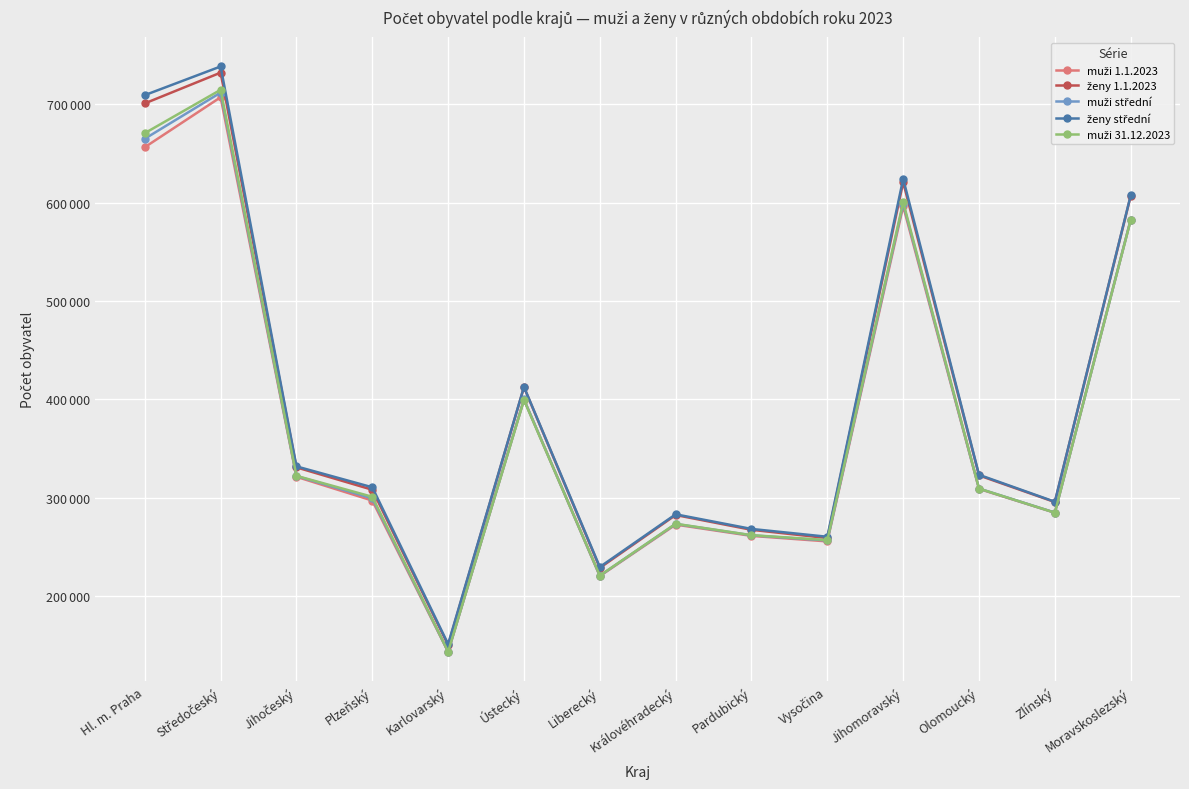

In muži 31.12.2023, how many points are lower than both neighbors (excluding endpoints)?

4